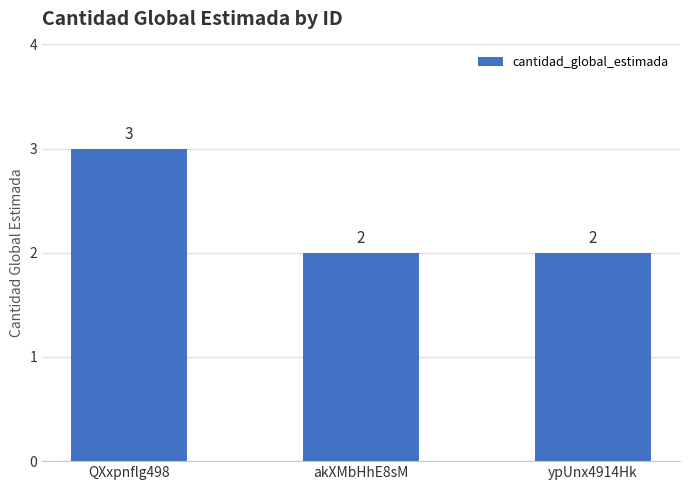

What is the label of the 1st bar from the left?

QXxpnflg498